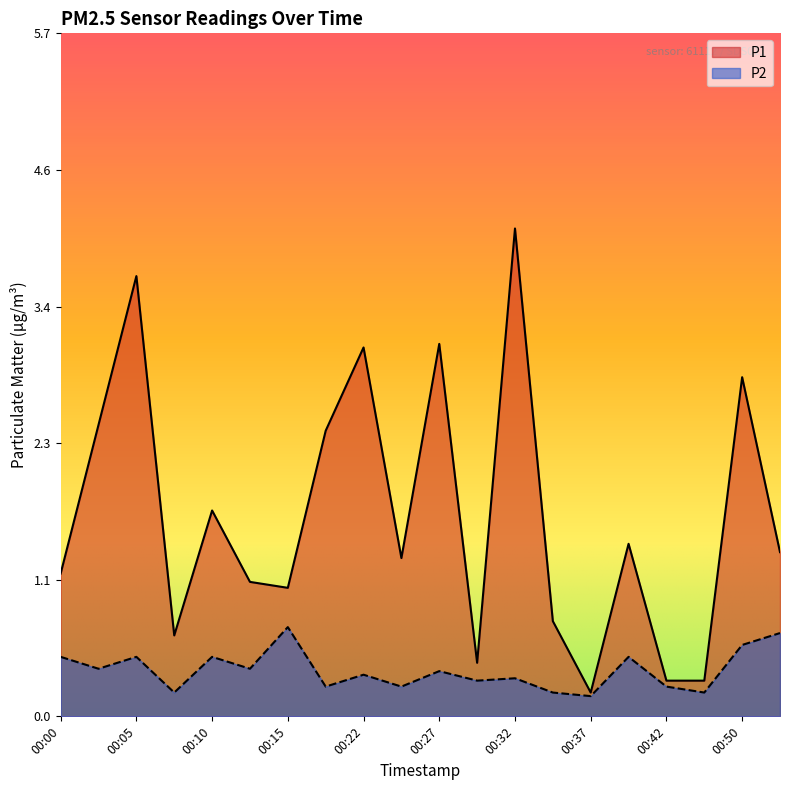

True or false: P1 and P2 intersect in this chart.

False